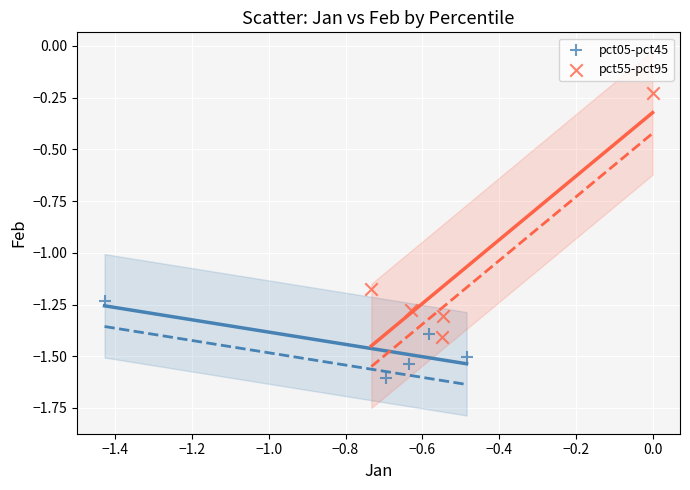

Which series has the widest spread of Y values?

pct55-pct95